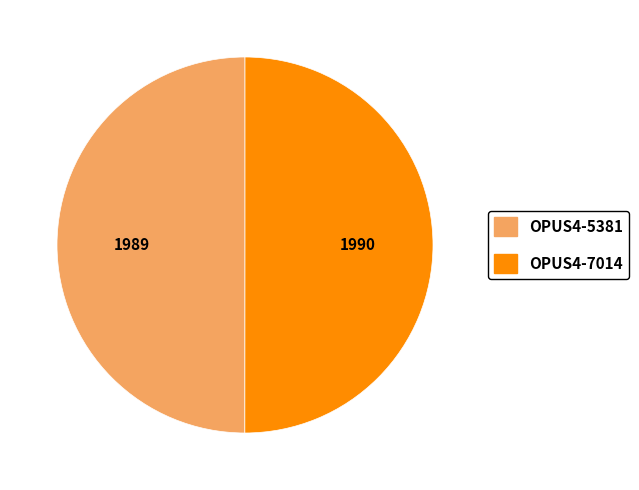

How many segments does this pie chart have?

2